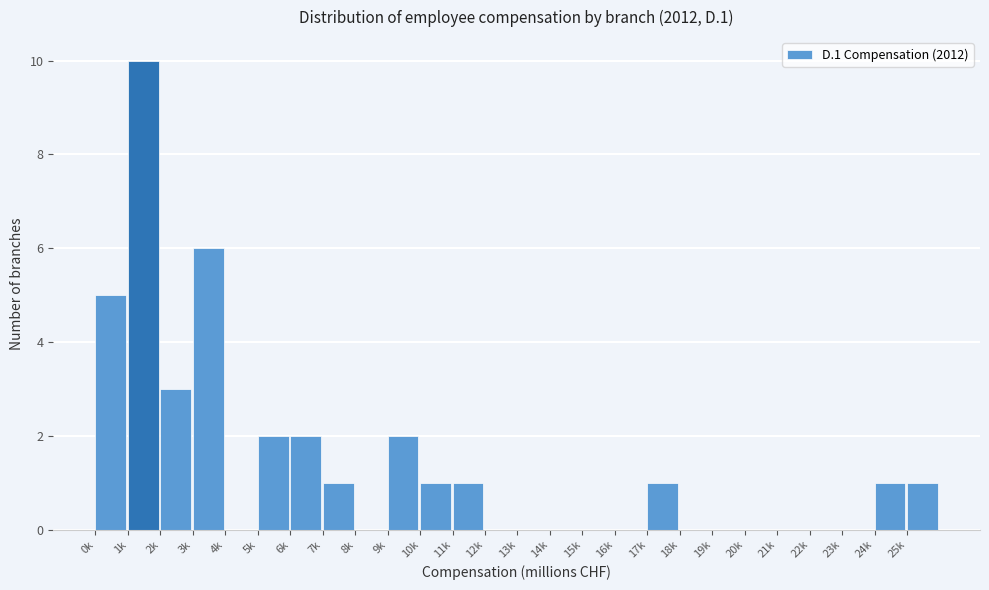

Reading left to right, transcribe all the data shown in this chart.

0k=5	1k=10	2k=3	3k=6	4k=0	5k=2	6k=2	7k=1	8k=0	9k=2	10k=1	11k=1	12k=0	13k=0	14k=0	15k=0	16k=0	17k=1	18k=0	19k=0	20k=0	21k=0	22k=0	23k=0	24k=1	25k=1